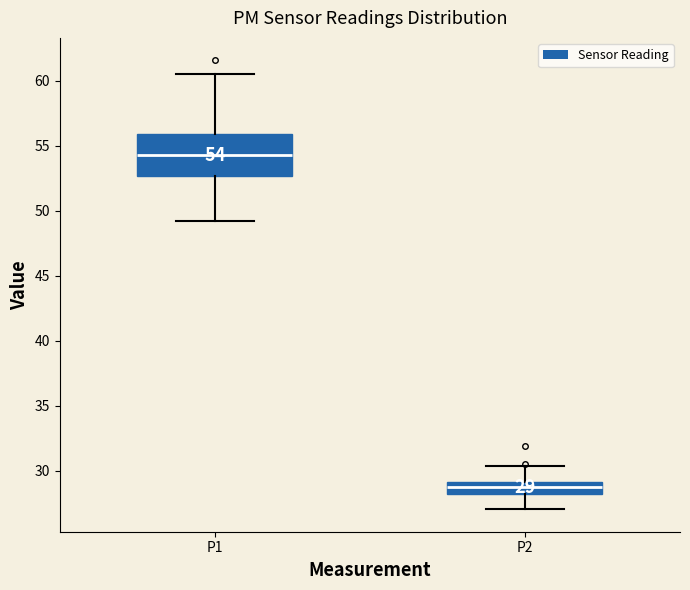

Which box has the highest median line?

P1